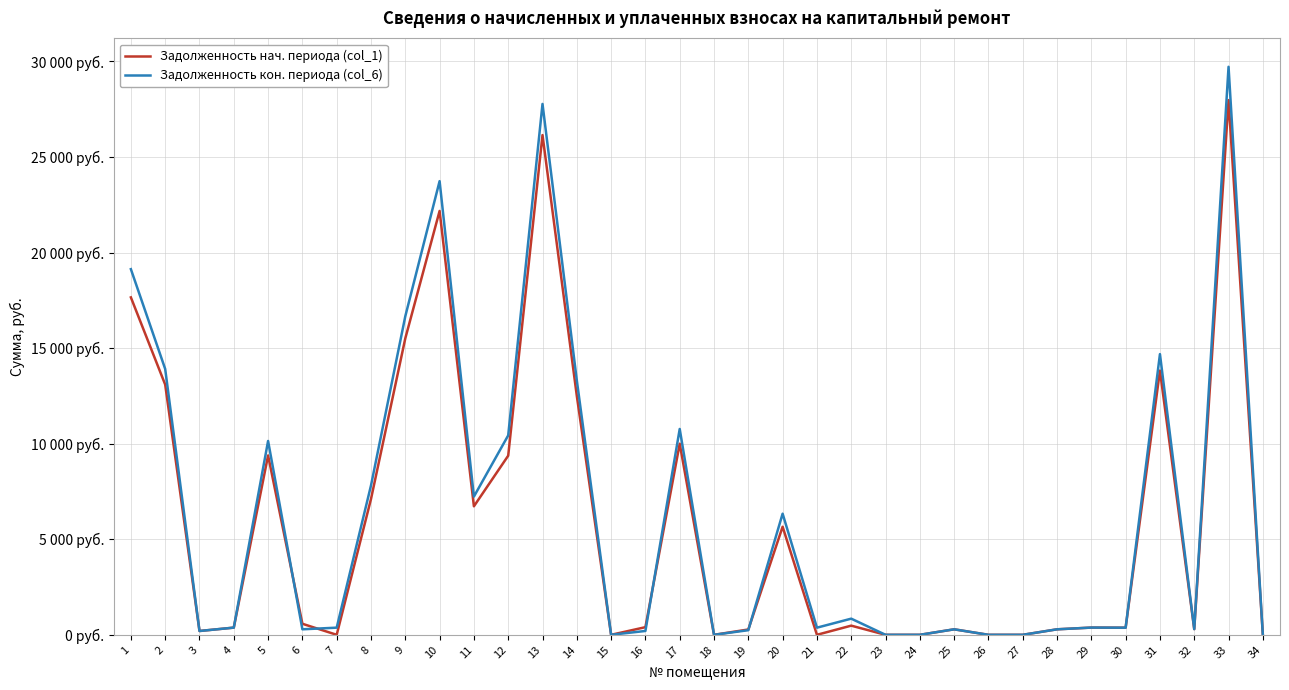

What is the approximate value of Задолженность кон. периода (col_6) at 10?

23737.4